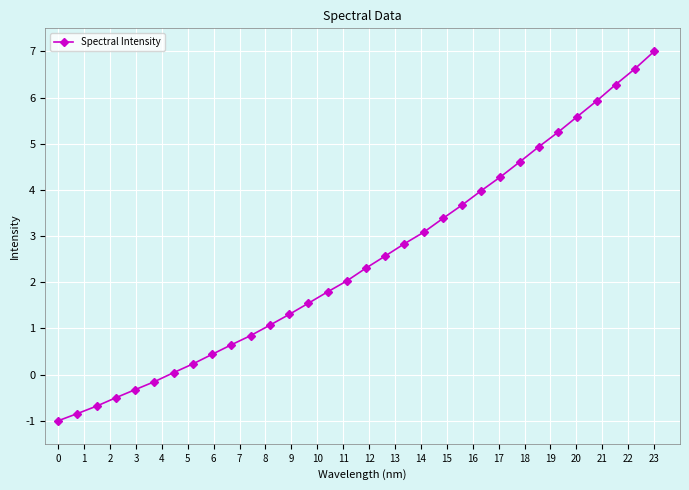

What is the greatest value displayed?

7.0